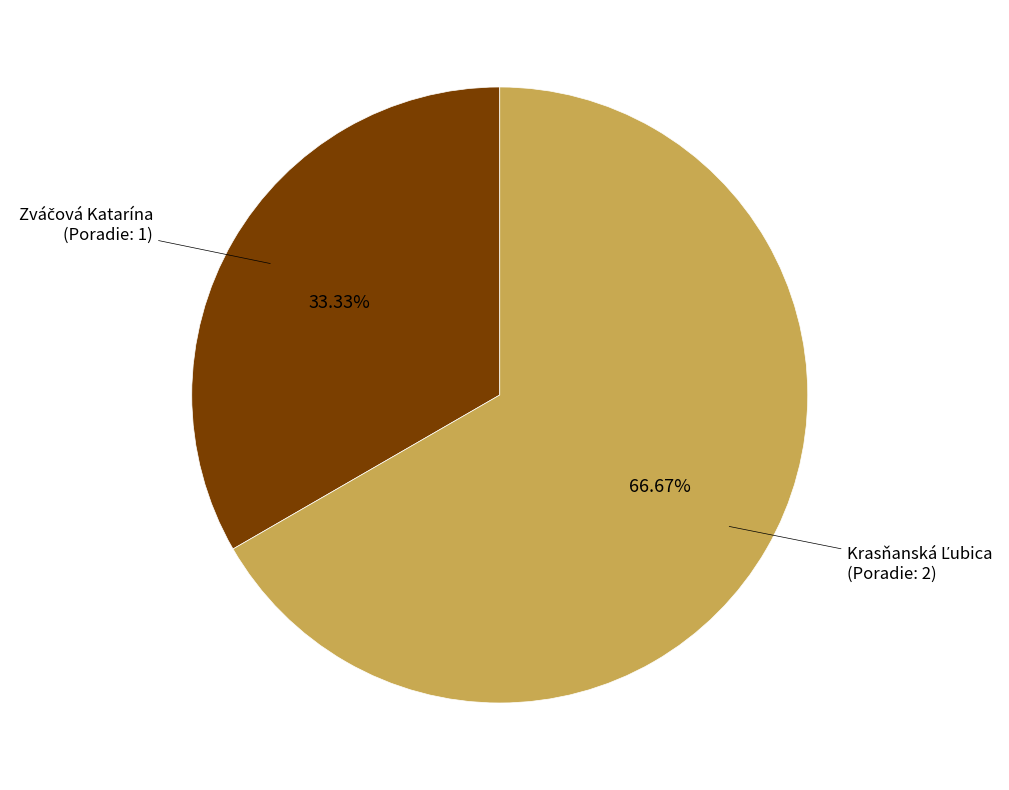

Is there any slice that represents more than half of the pie?

Yes